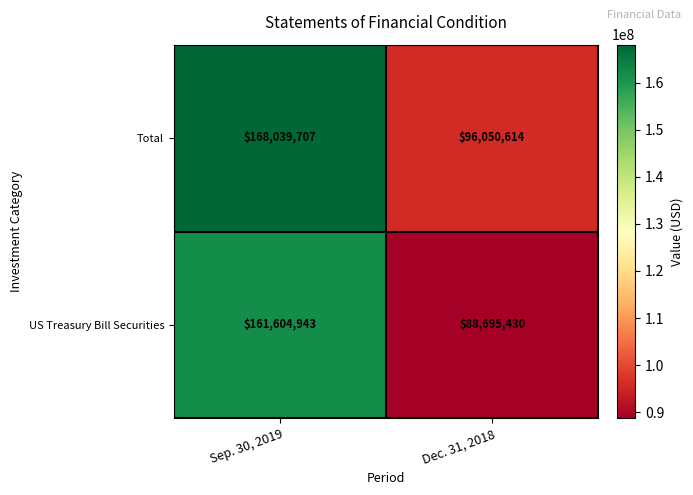

Reading right to left, transcribe all the data shown in this chart.

Total: Dec. 31, 2018=96050614	Sep. 30, 2019=168039707
US Treasury Bill Securities: Dec. 31, 2018=88695430	Sep. 30, 2019=161604943